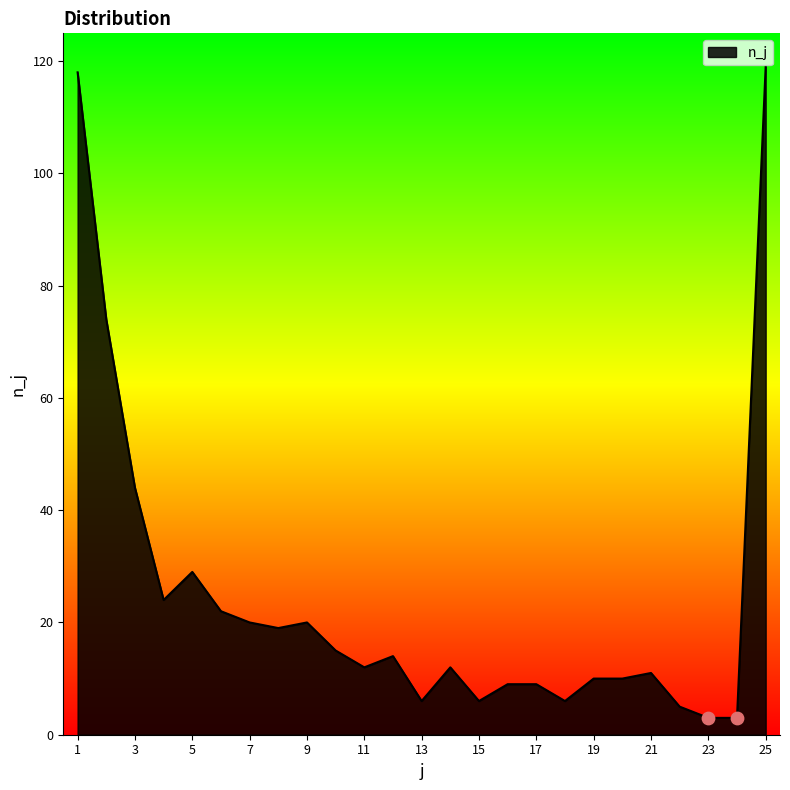

What is the difference between the maximum and minimum values?

116